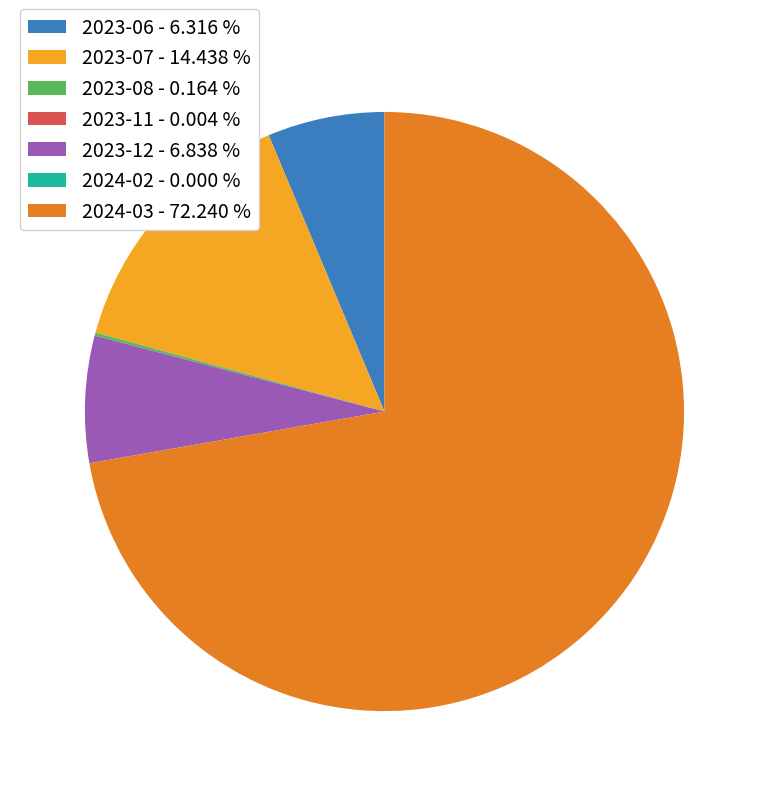

Is 2024-03 - 72.240 % the majority of the pie?

Yes